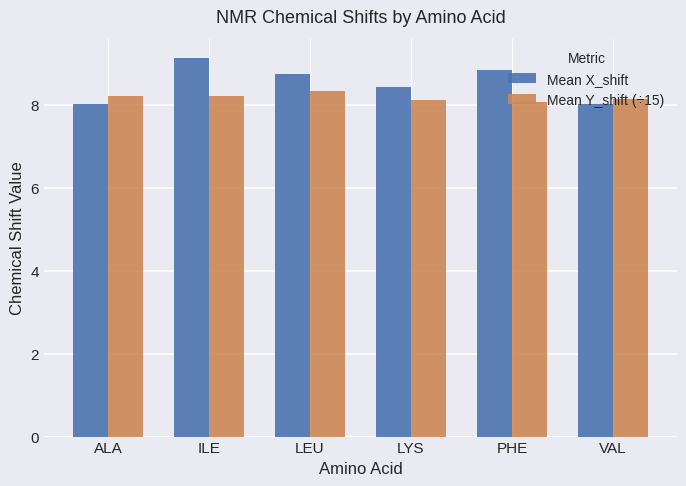

How many bars are there in each group?

2